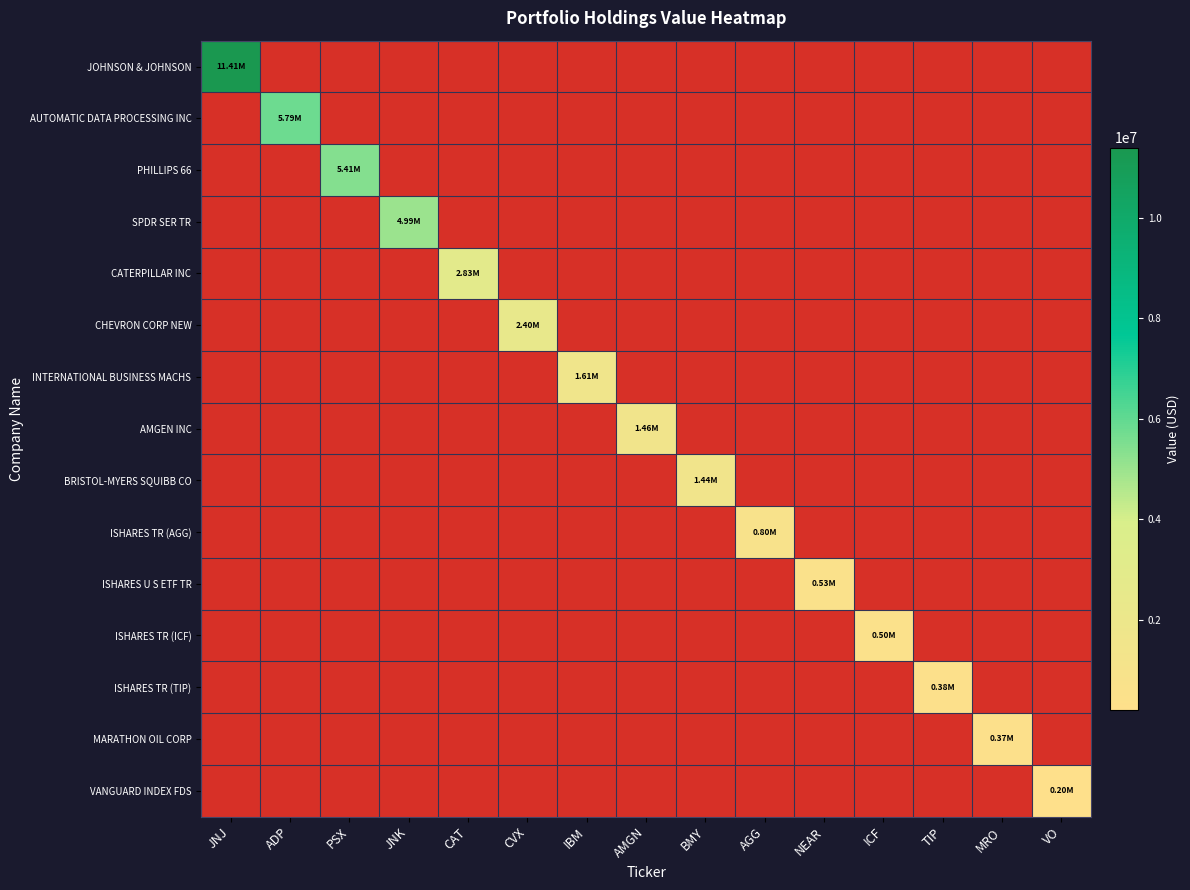

Which series changed the most between PSX and MRO?

PHILLIPS 66